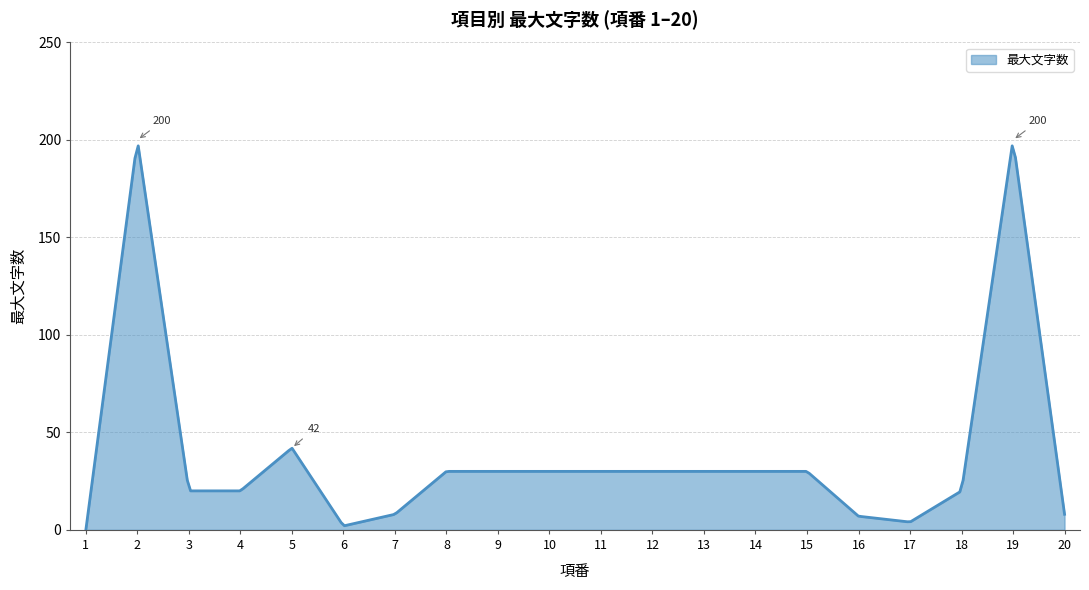

How many values are above zero?

299